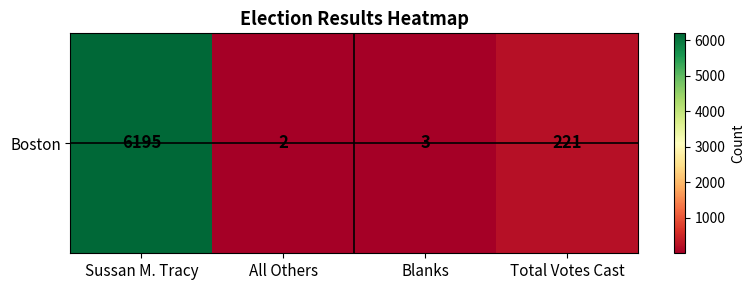

Between Total Votes Cast and All Others, which is larger?

Total Votes Cast